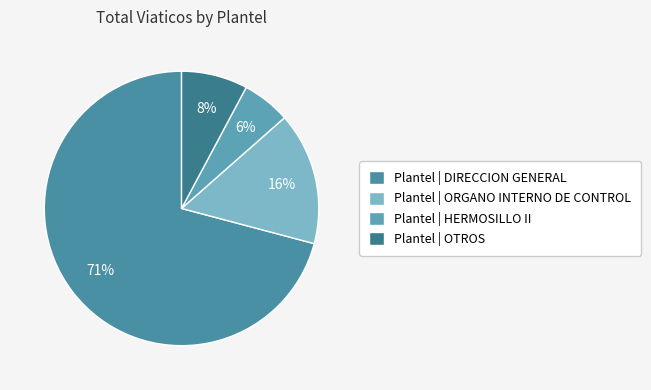

Count the number of slices in the pie.

4